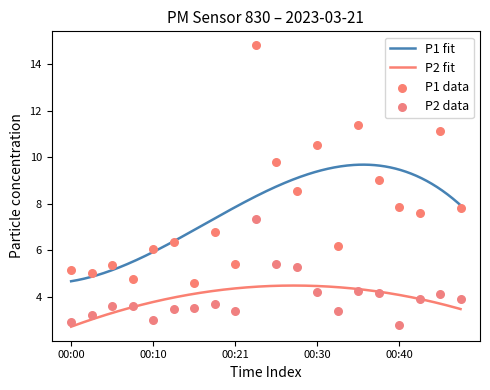

What are all the series names shown in the legend?

P1, P2